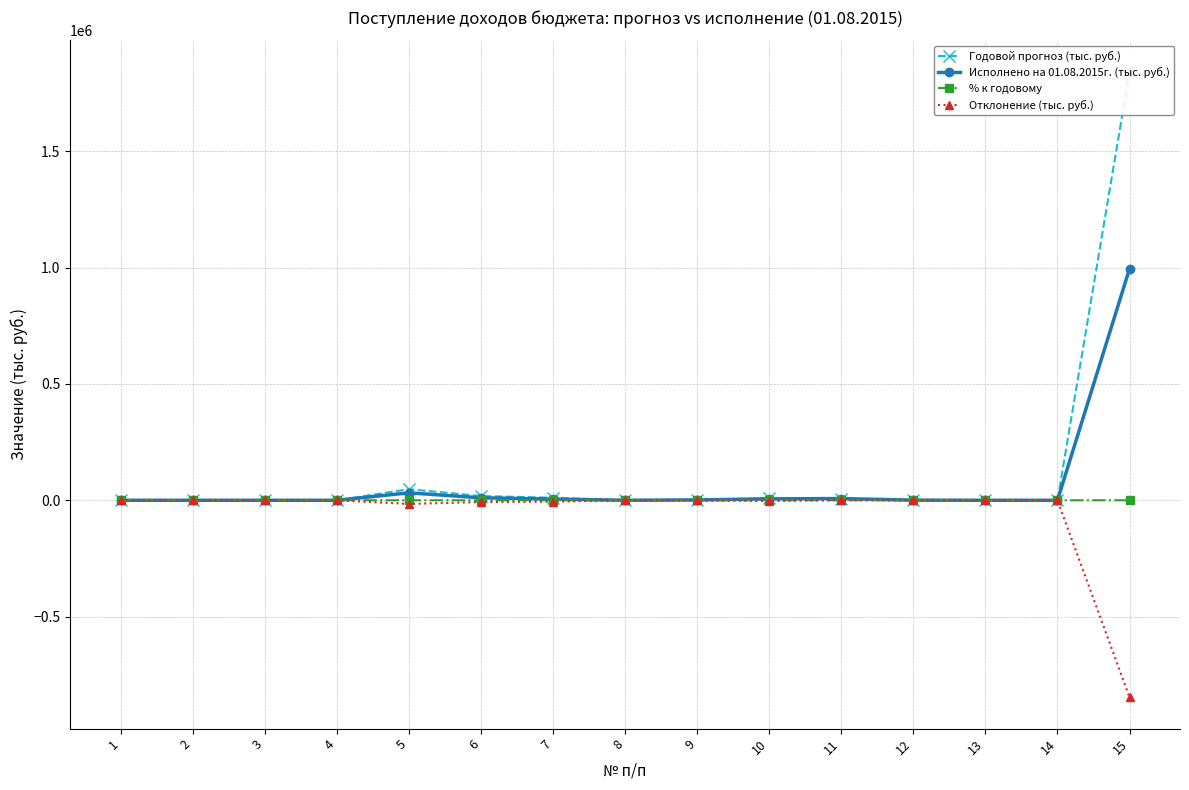

True or false: Отклонение (тыс. руб.) and Исполнено на 01.08.2015г. (тыс. руб.) cross at least once.

False